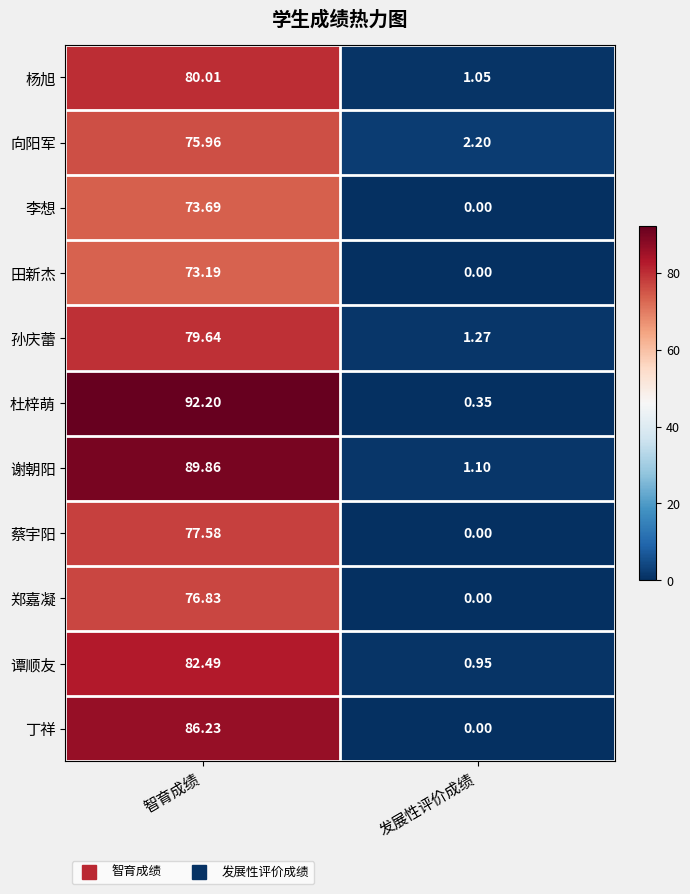

Rank the series at 智育成绩 from lowest to highest value.

田新杰, 李想, 向阳军, 郑嘉凝, 蔡宇阳, 孙庆蕾, 杨旭, 谭顺友, 丁祥, 谢朝阳, 杜梓萌